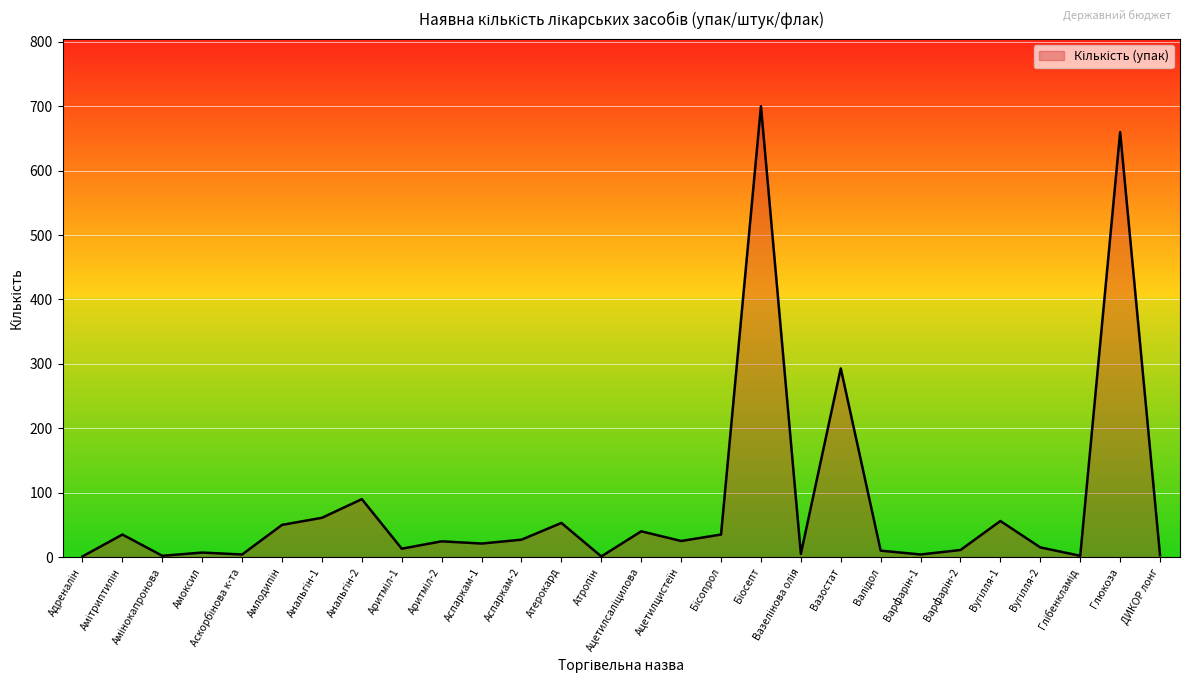

Where is the data nearest to the value 350?

Вазостат